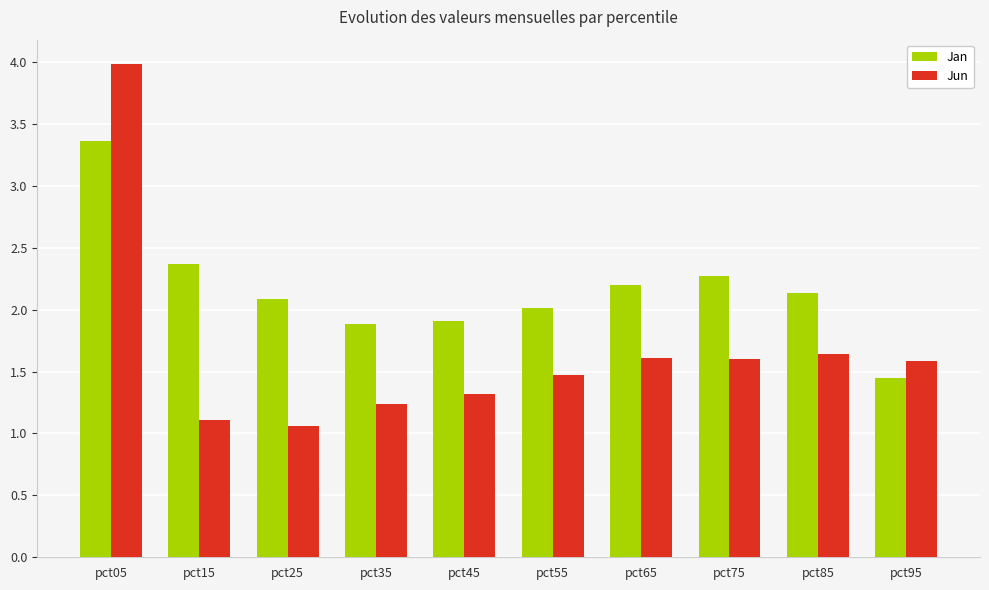

How many distinct data groups are displayed?

2